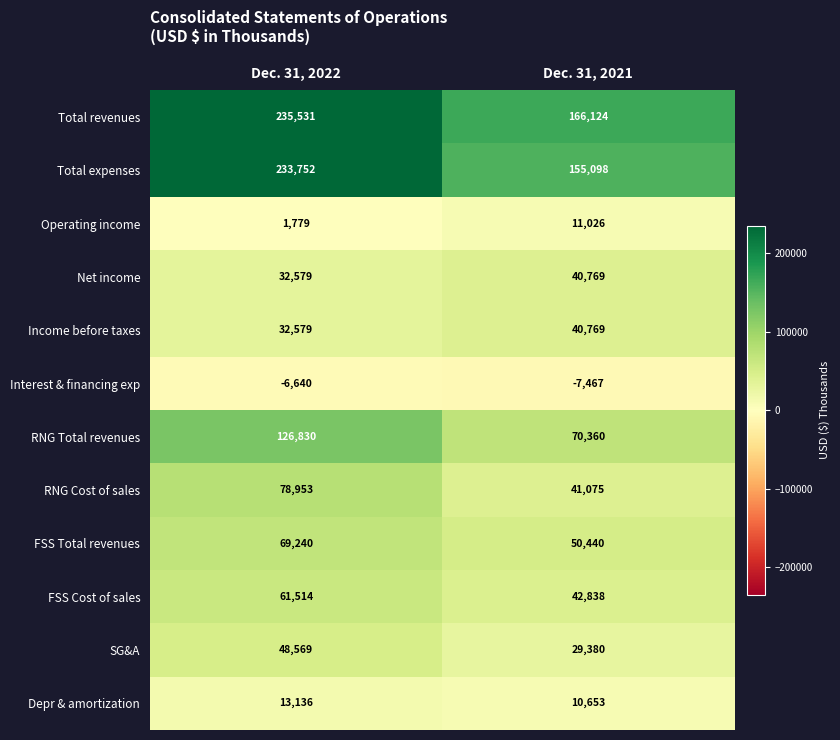

The value of FSS Cost of sales at Dec. 31, 2021 is 20095. True or false?

False